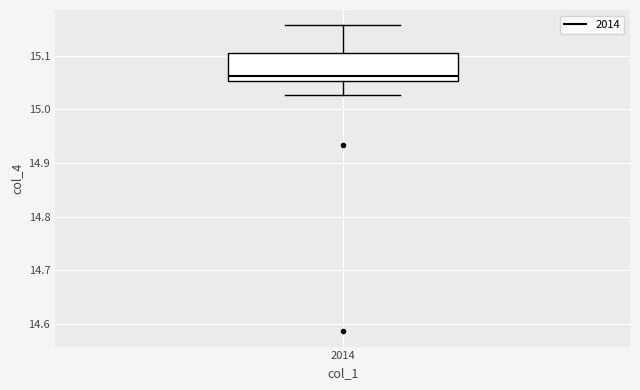

Where does the lower whisker of the box at x = 2014 end on the y-axis? The values are not printed on the chart, so give them approximately, as read against the axis.

15.03